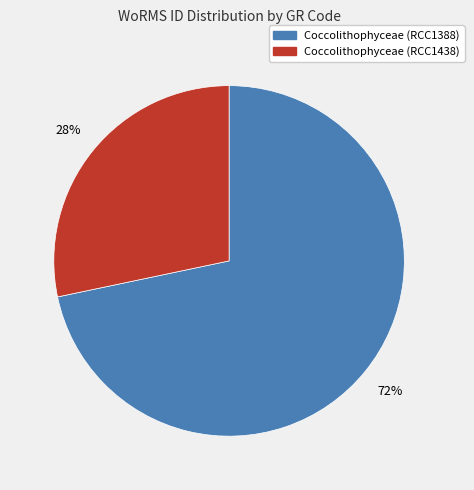

How many slices are in this pie chart?

2